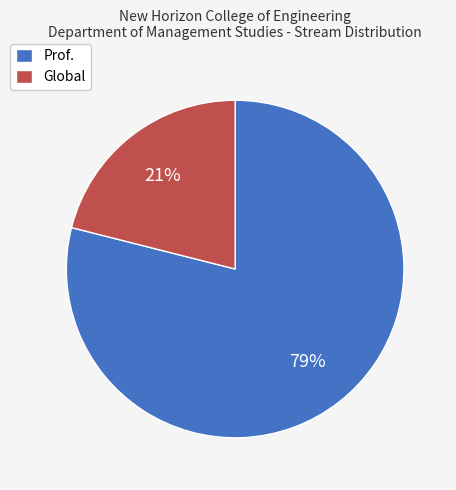

To the nearest percent, what percentage of the pie is Global?

21%